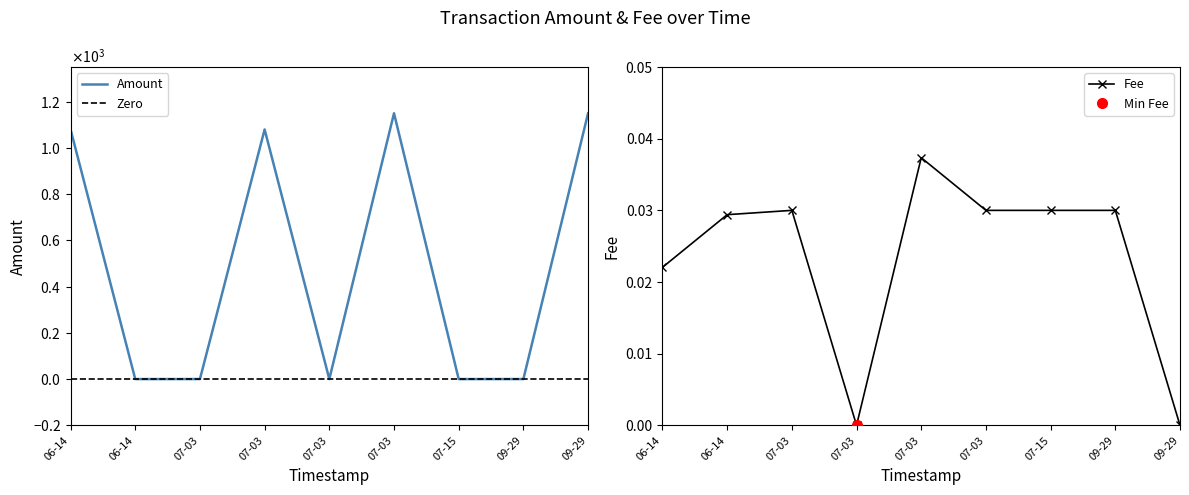

At which category does the data reach its first local peak?

07-03